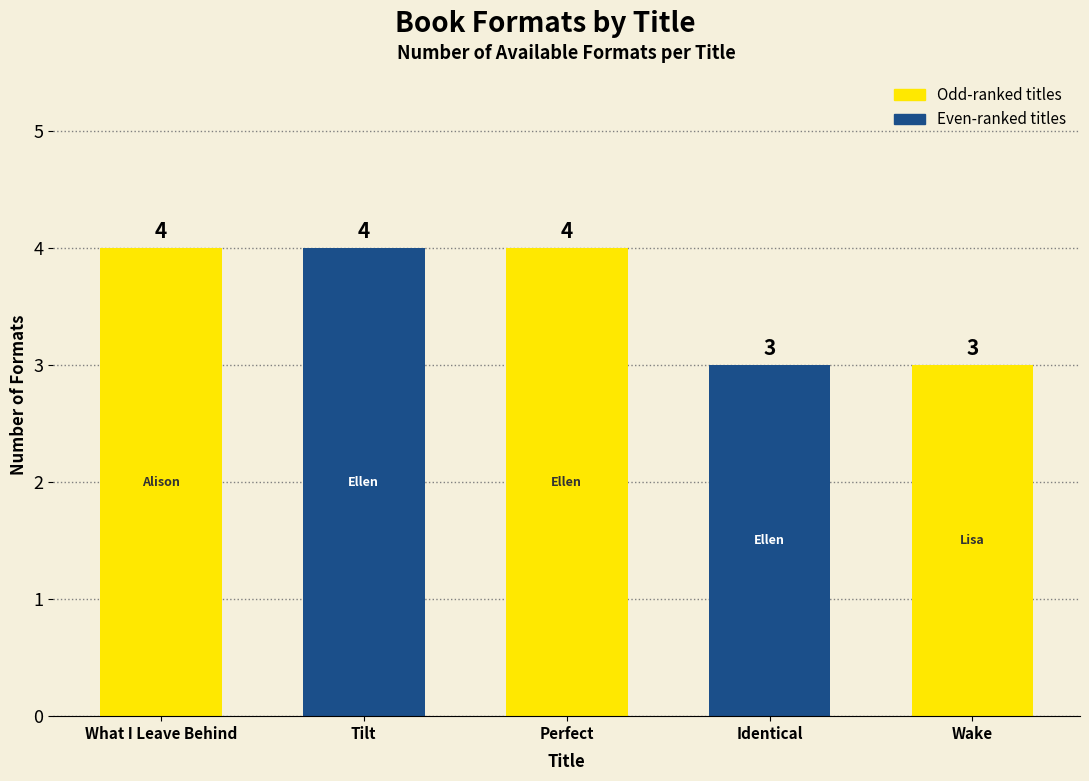

What is the minimum value shown in the chart?

3